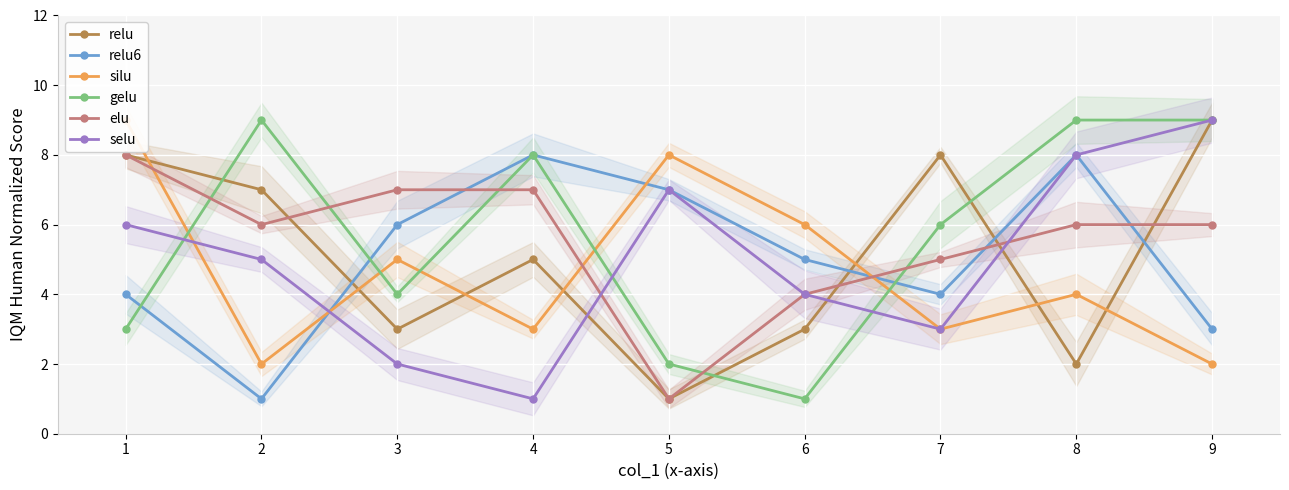

Reading left to right, transcribe all the data shown in this chart.

relu: 8	7	3	5	1	3	8	2	9
relu6: 4	1	6	8	7	5	4	8	3
silu: 9	2	5	3	8	6	3	4	2
gelu: 3	9	4	8	2	1	6	9	9
elu: 8	6	7	7	1	4	5	6	6
selu: 6	5	2	1	7	4	3	8	9